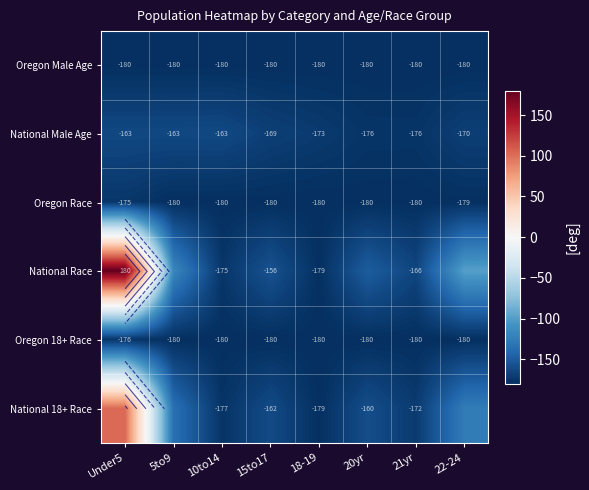

The value of National Male Age at 22-24 is -169.6. True or false?

True